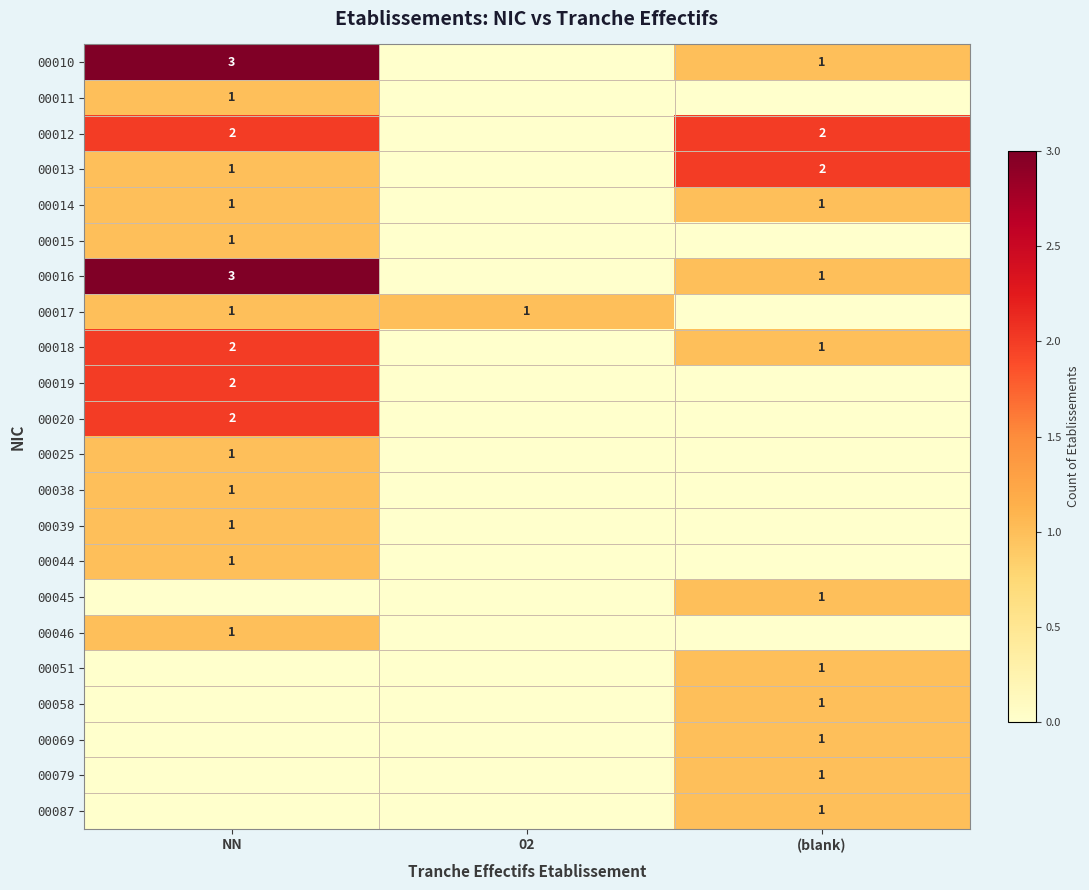

Is it true that 00010 equals 1 at NN?

False